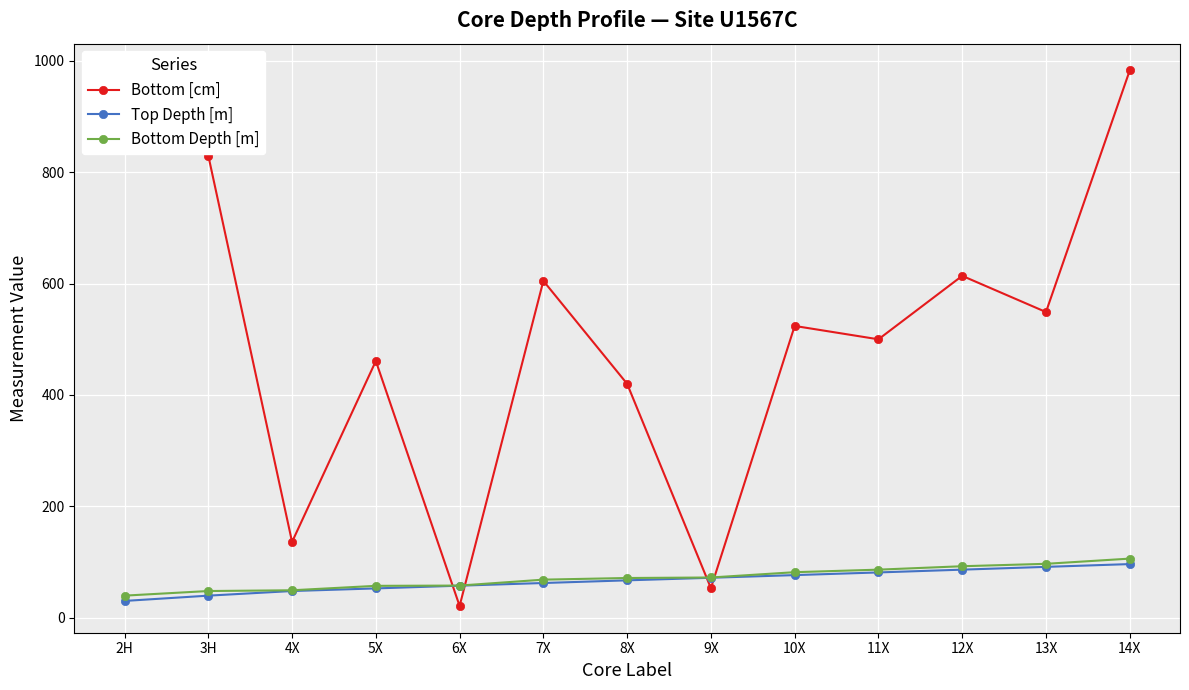

The Bottom Depth [m] series shows 49.2 at 4X. True or false?

True